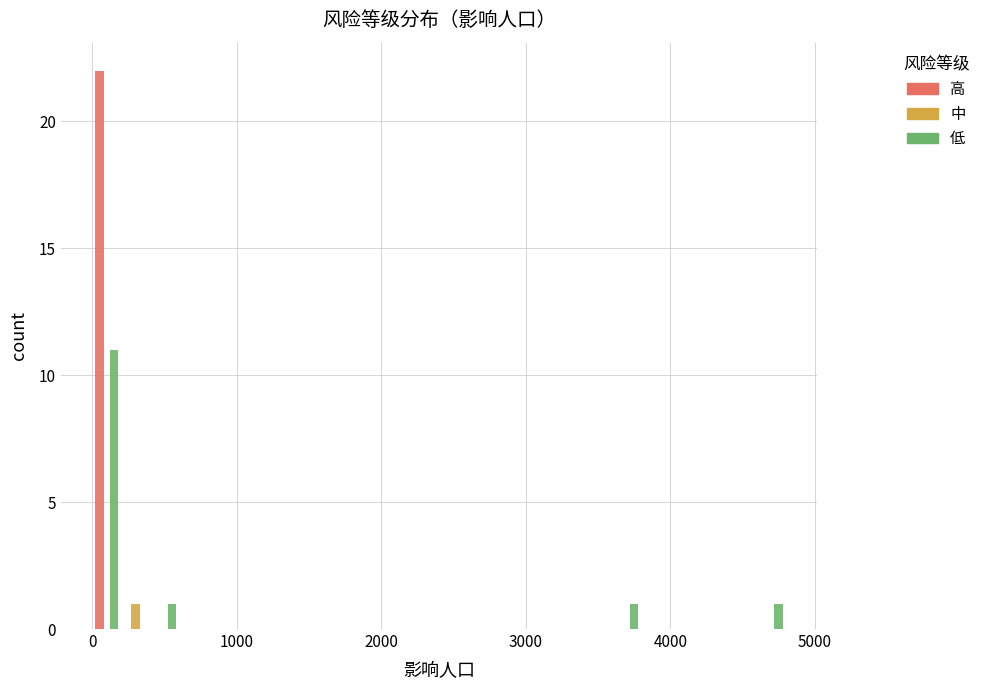

Does the chart contain stacked bars?

No